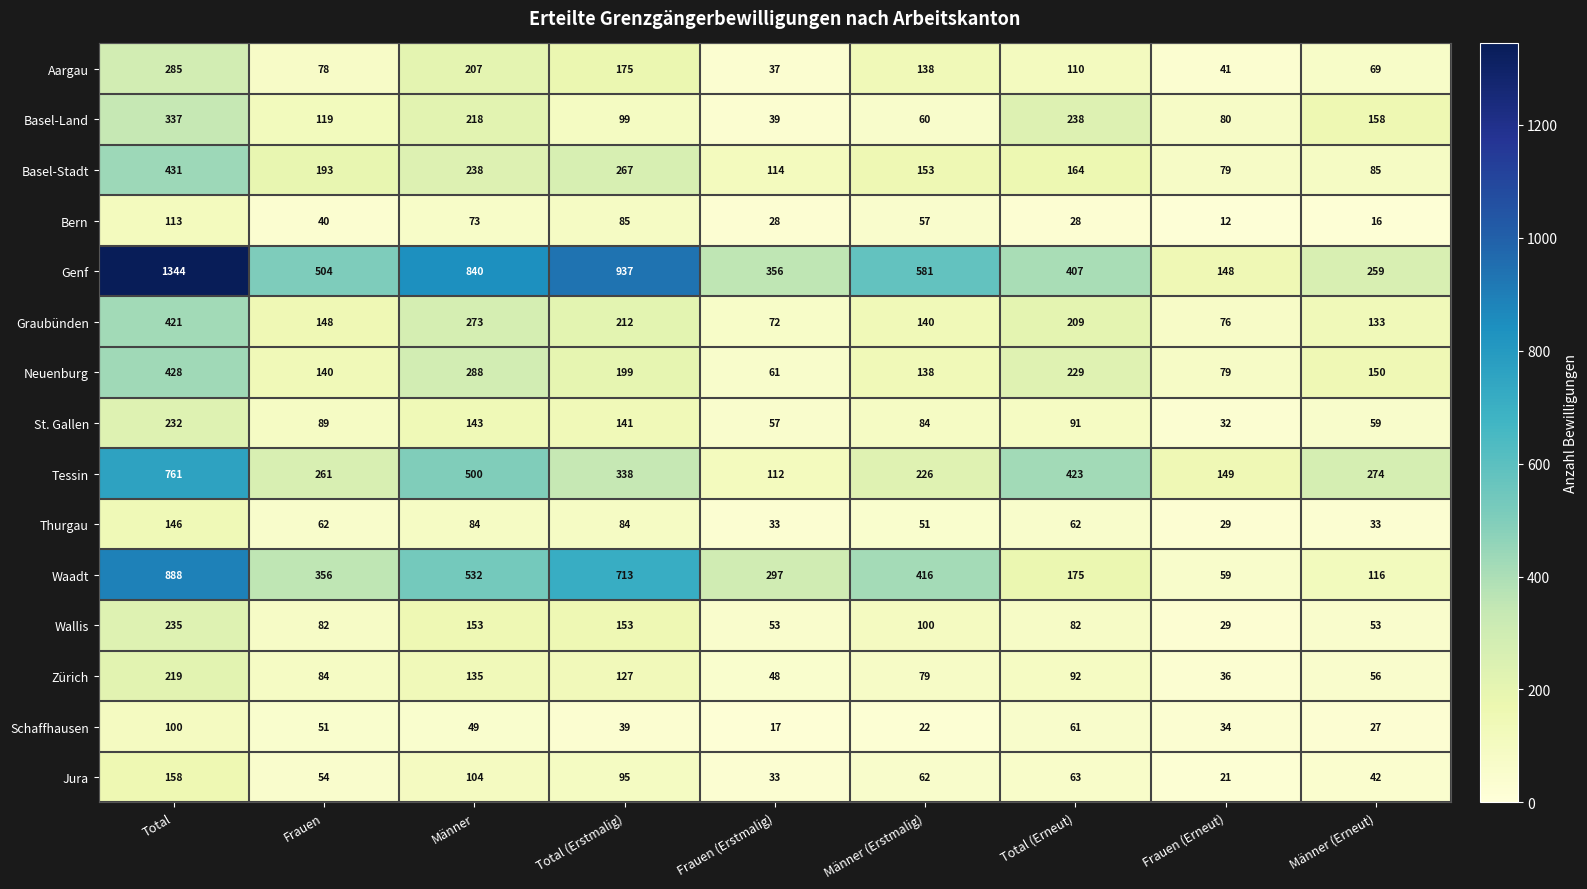

What is the minimum value shown in the chart?

12